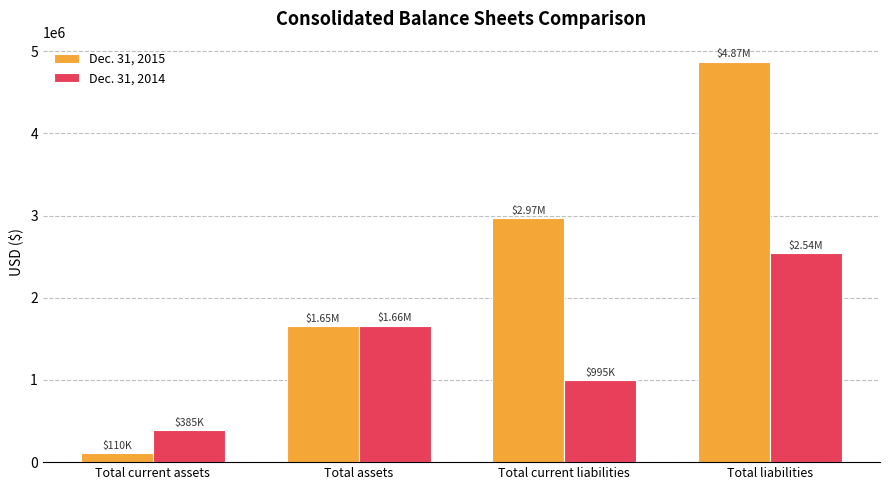

At which label is Dec. 31, 2014 closest to 1462280?

Total assets